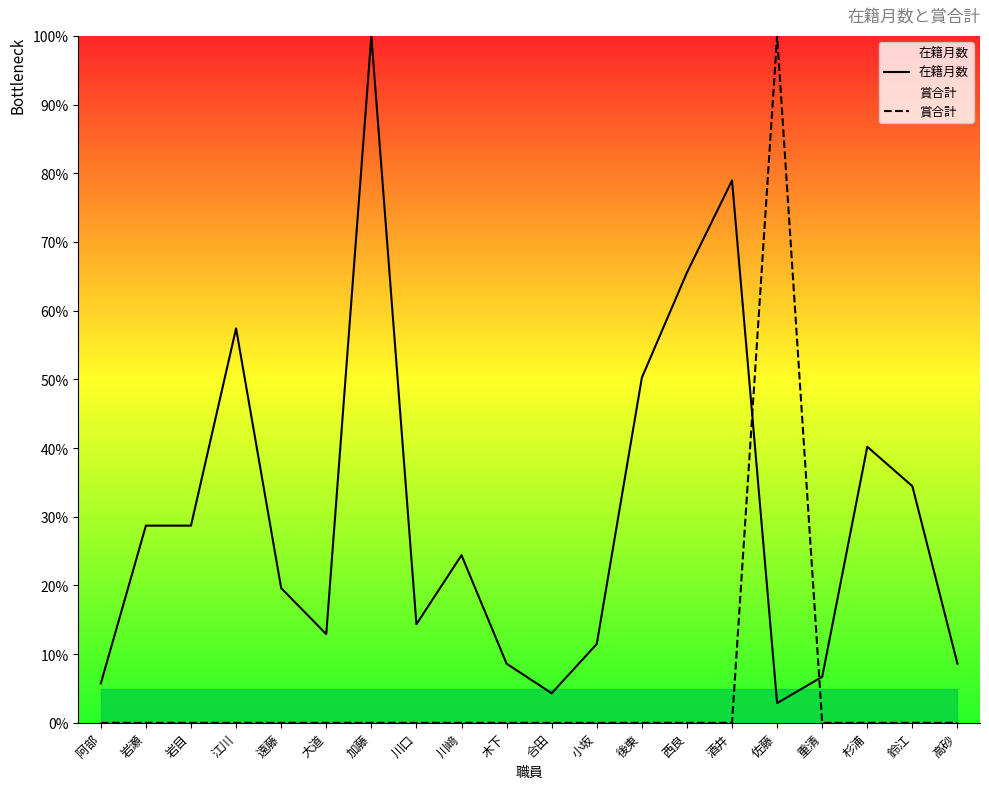

What is the sum of the 賞合計 values at 岩瀬 and 佐藤?

100.0